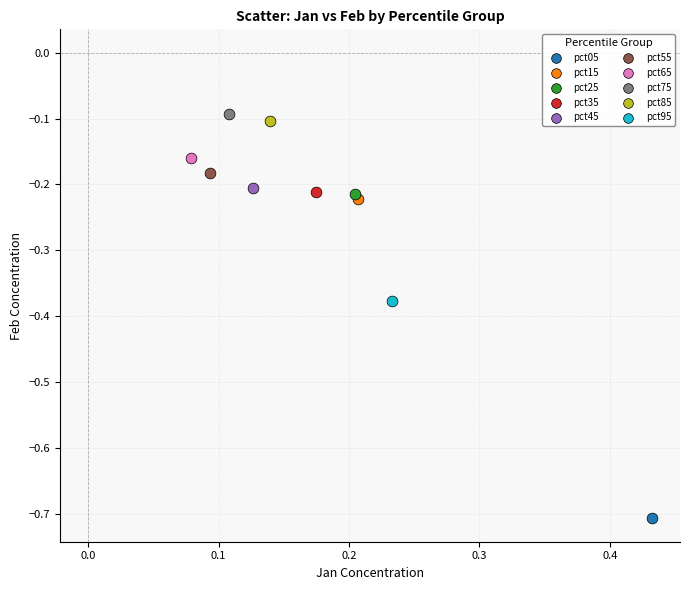

Which series reaches the minimum Y coordinate?

pct05